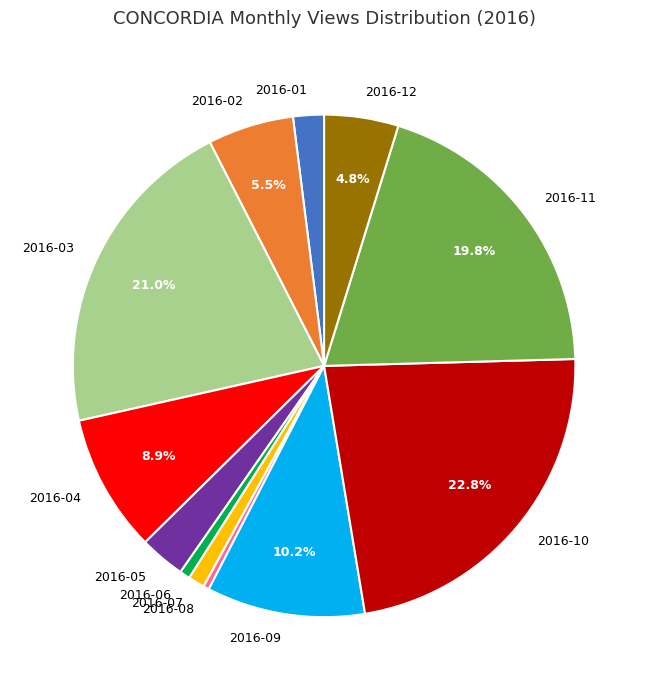

What is the ratio of the value at 2016-02 to the value at 2016-09?

0.5